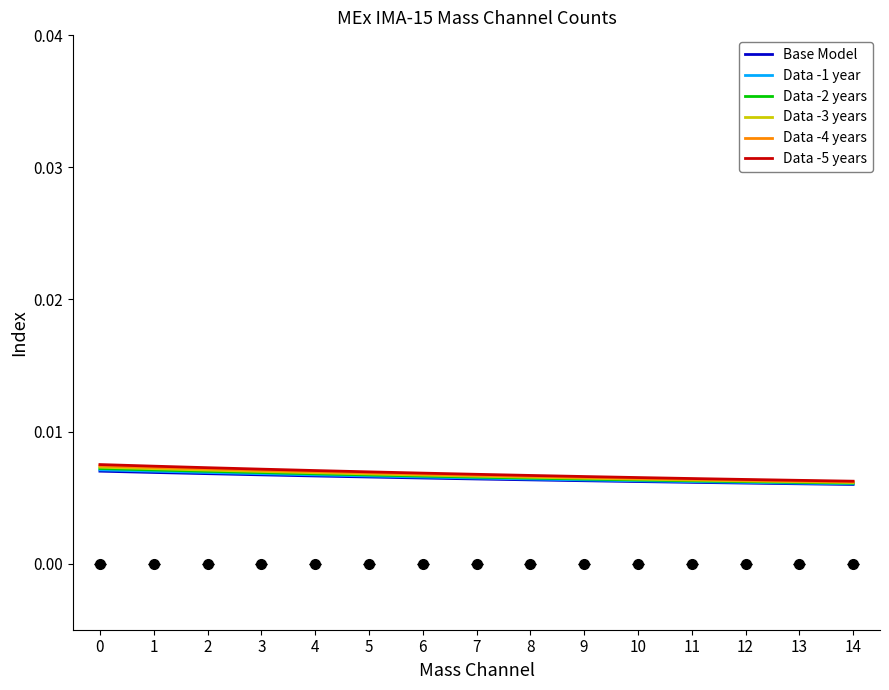

What are all the series names shown in the legend?

Base Model, Data -1 year, Data -2 years, Data -3 years, Data -4 years, Data -5 years